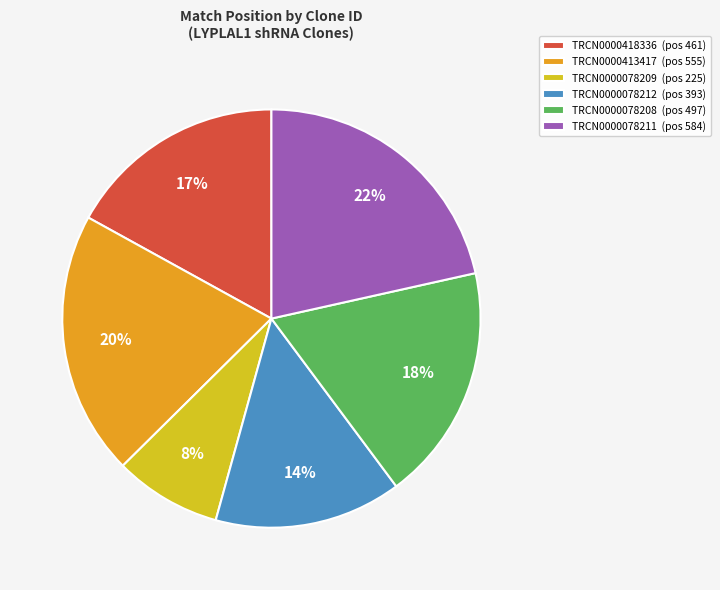

To the nearest percent, what percentage of the pie is TRCN0000078212?

14%